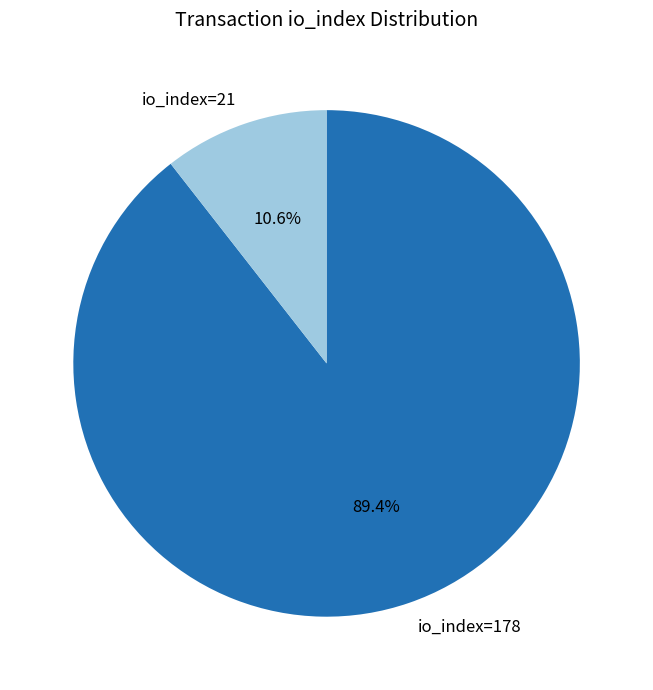

To the nearest percent, what percentage of the pie is io_index=178?

89%